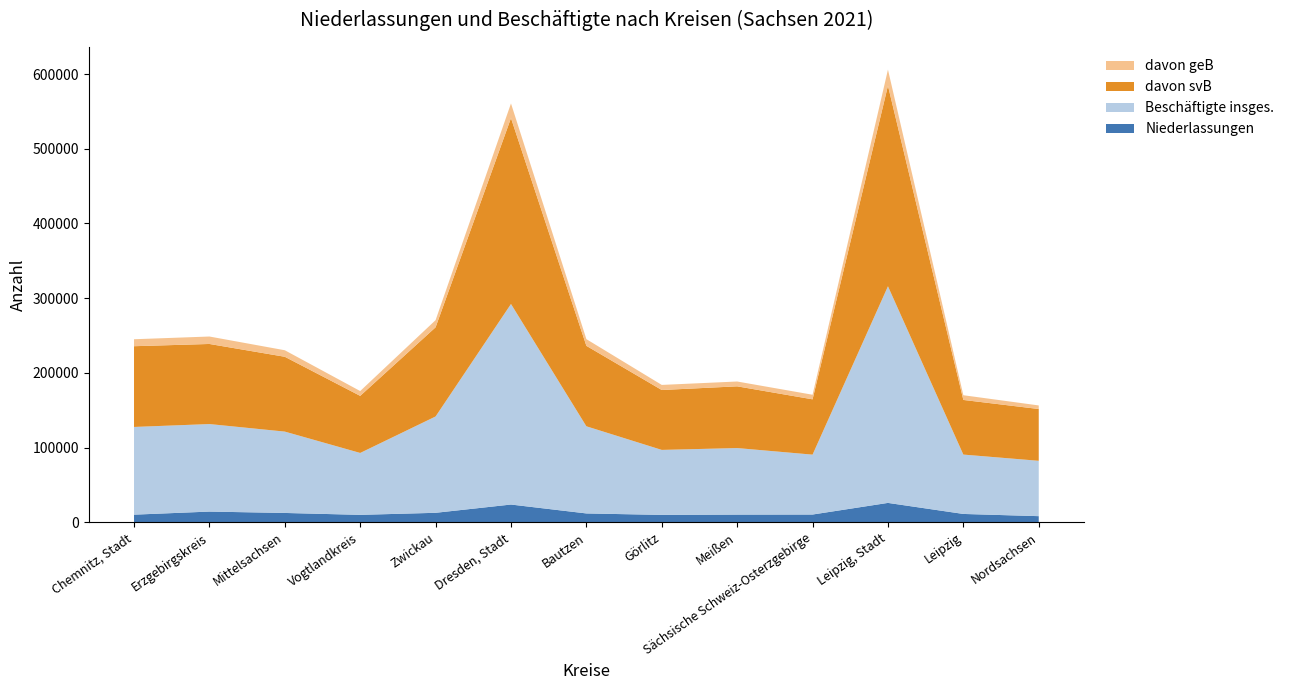

Reading left to right, transcribe all the data shown in this chart.

Niederlassungen: 10208	14325	12495	9951	12686	23753	11844	9894	10288	10388	25945	11162	8207
Beschäftigte insges.: 117400	117166	108894	82861	128949	268457	116654	86991	89075	80164	289976	79457	74099
davon svB: 108073	107195	100154	76394	119365	248813	107681	80164	82606	74030	268439	73144	69314
davon geB: 9327	9972	8740	6467	9585	19644	8974	6827	6469	6134	21538	6313	4785